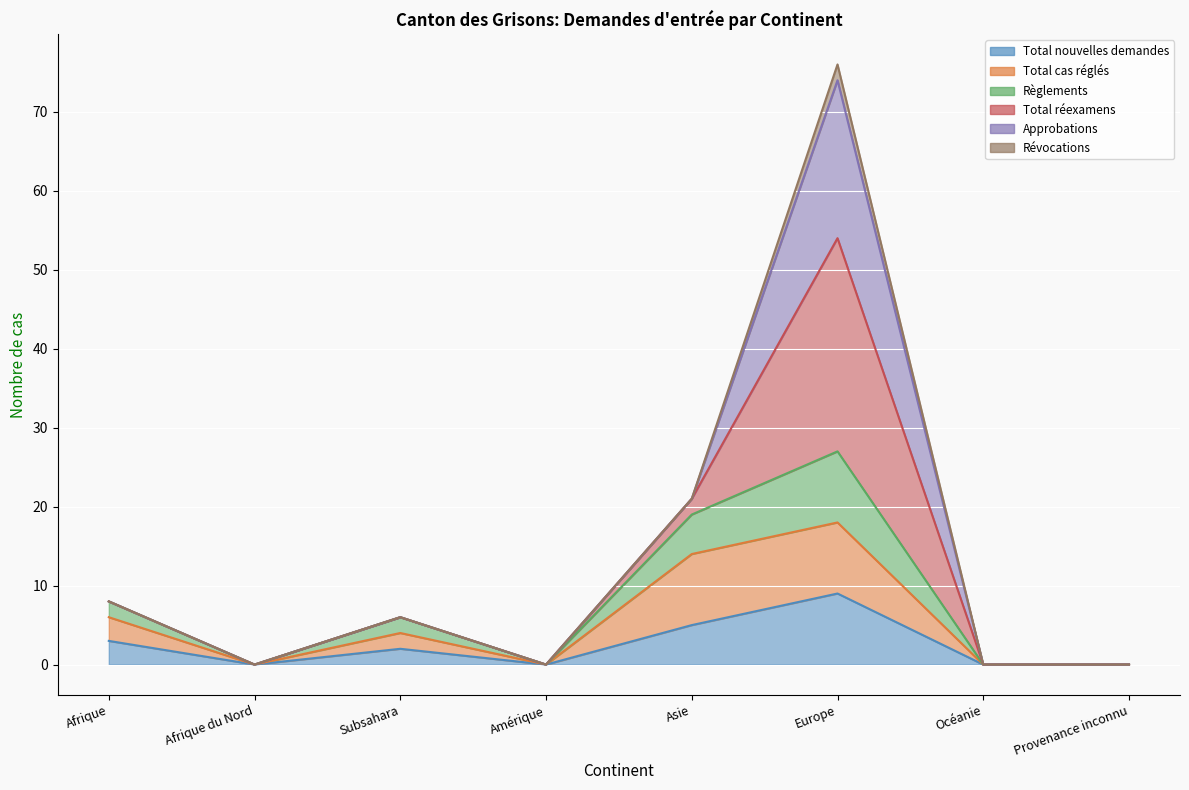

The value of Total nouvelles demandes at Europe is 9. True or false?

True